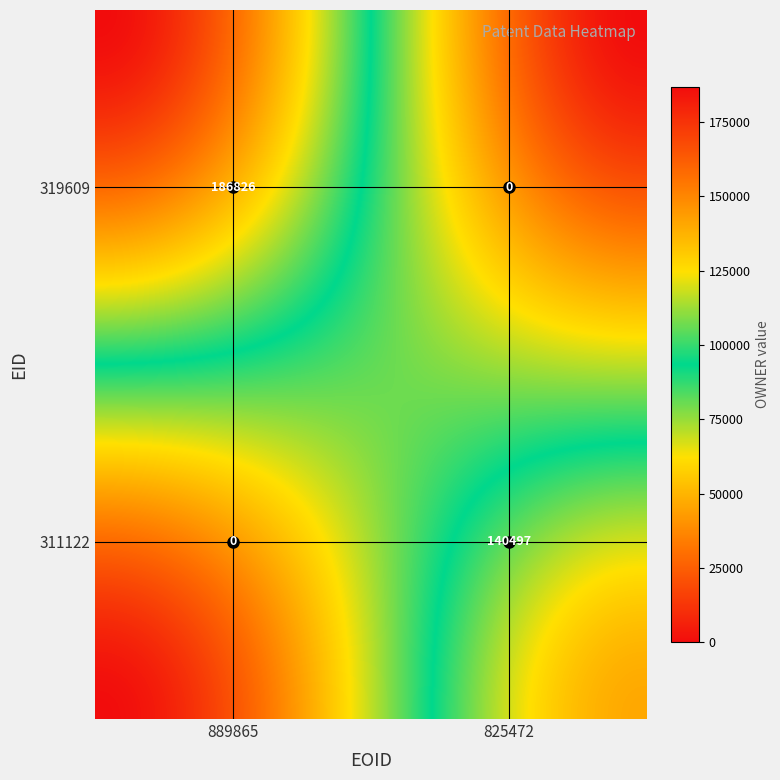

Reading right to left, what are all the values shown in this chart?

319609: 0	186826
311122: 140497	0